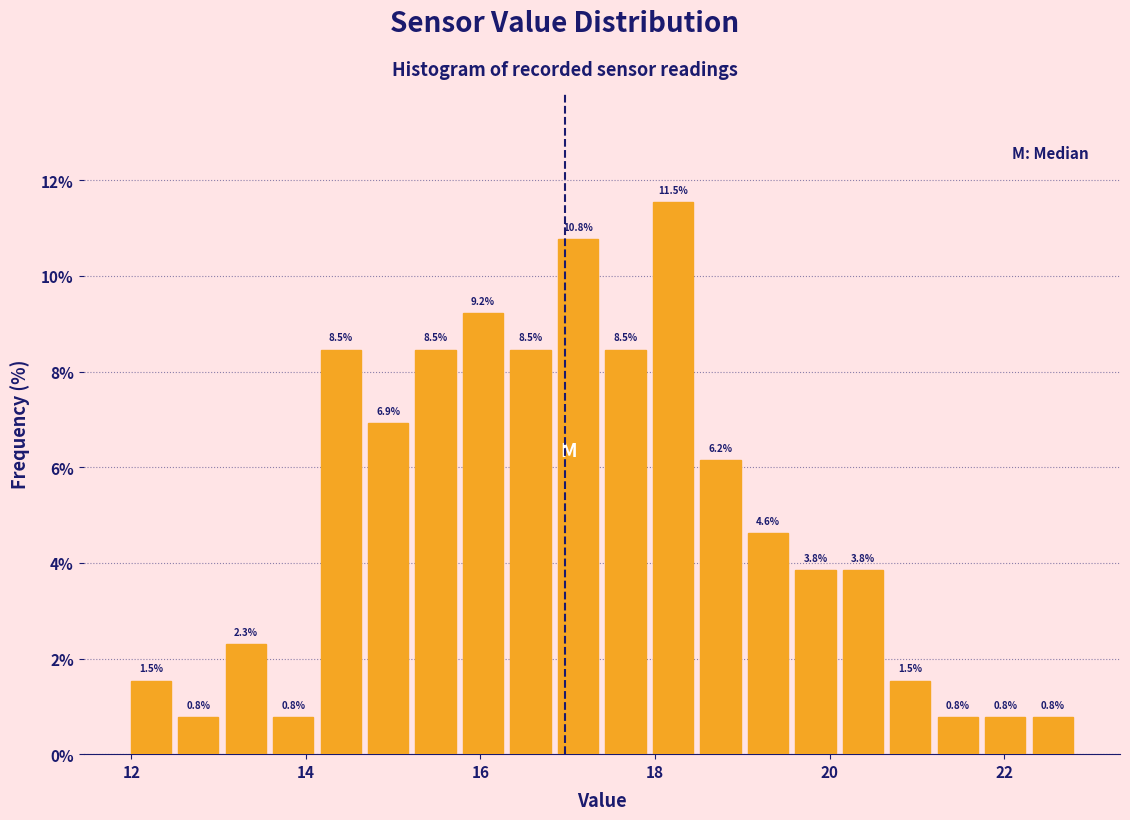

Read against the x-axis, roughly where is the centre of the tallest bar?

18.2